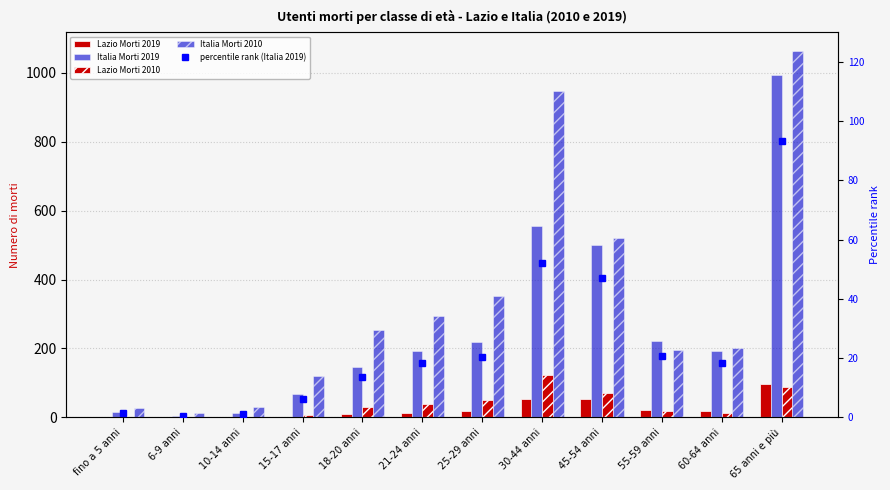

Does the chart contain any negative values?

No